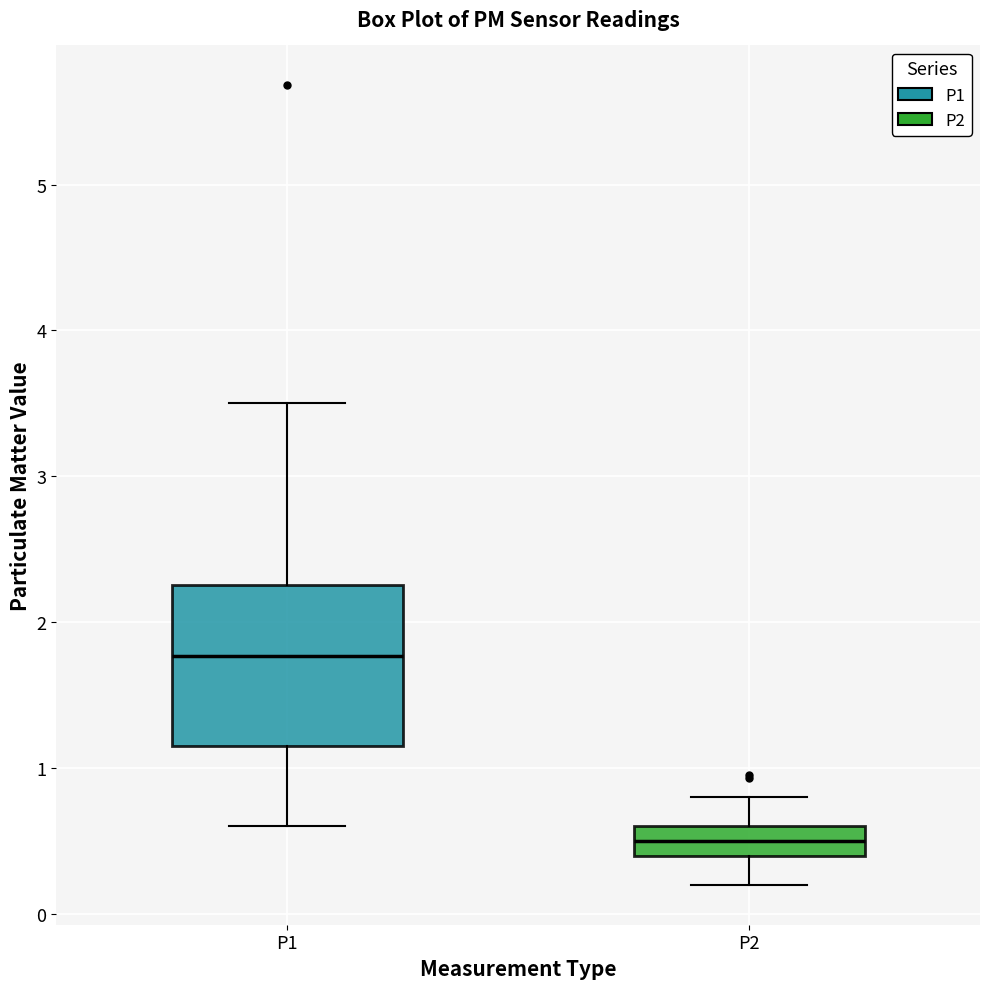

Where is the lower edge of the box for P2 on the y-axis? The values are not printed on the chart, so give them approximately, as read against the axis.

0.4